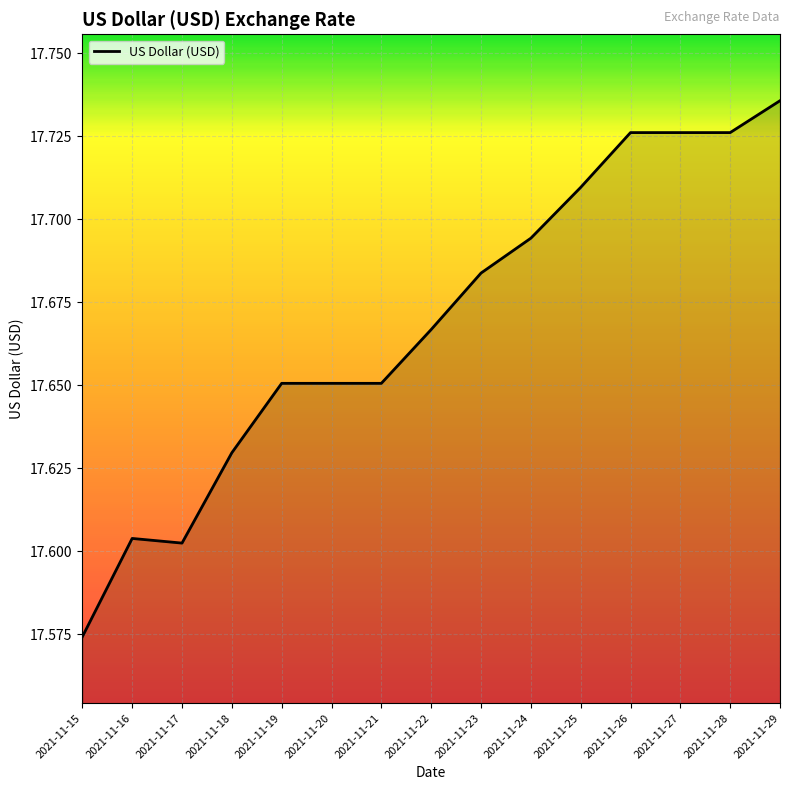

What is the sum of all values?

265.0